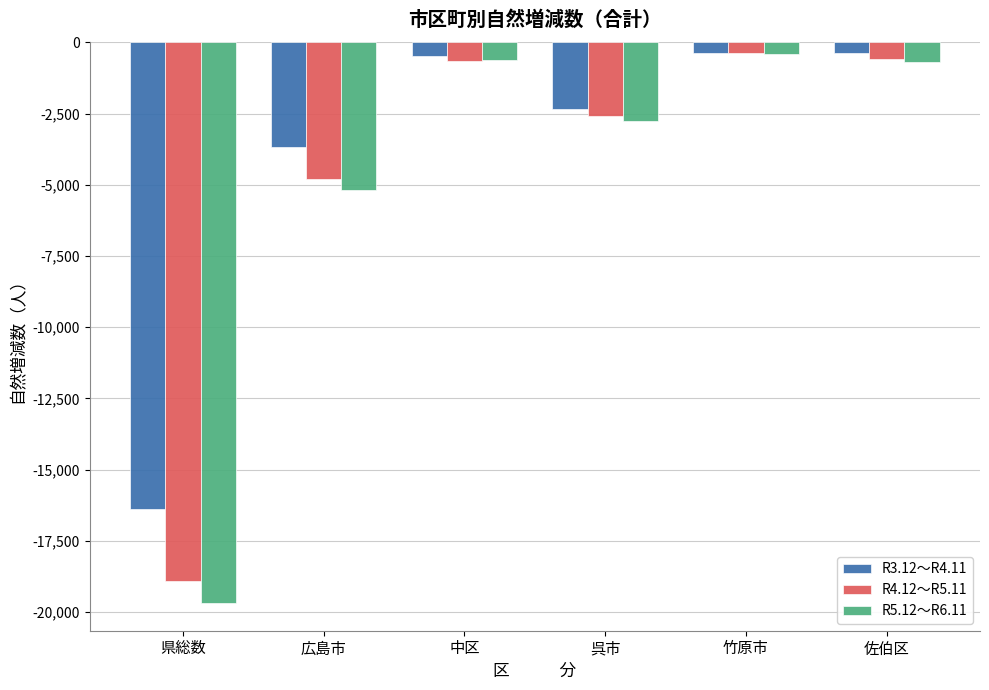

What is the sum of all R5.12～R6.11 values?

-29372